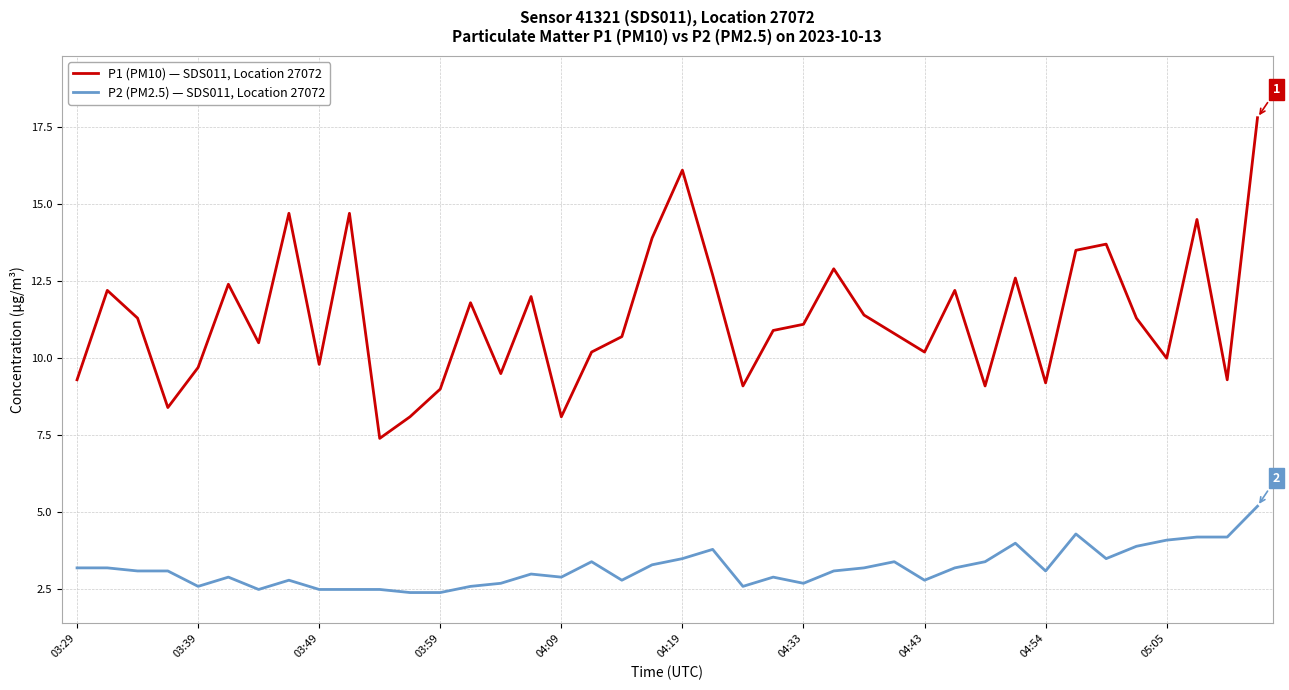

What is the greatest value displayed?

17.8